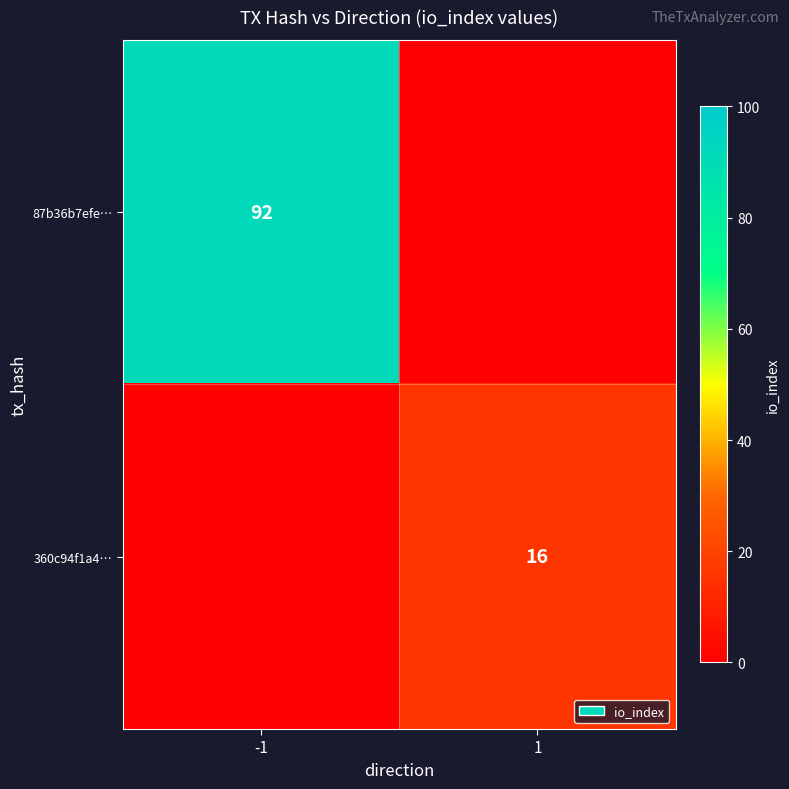

The 87b36b7efe… series shows 29 at -1. True or false?

False